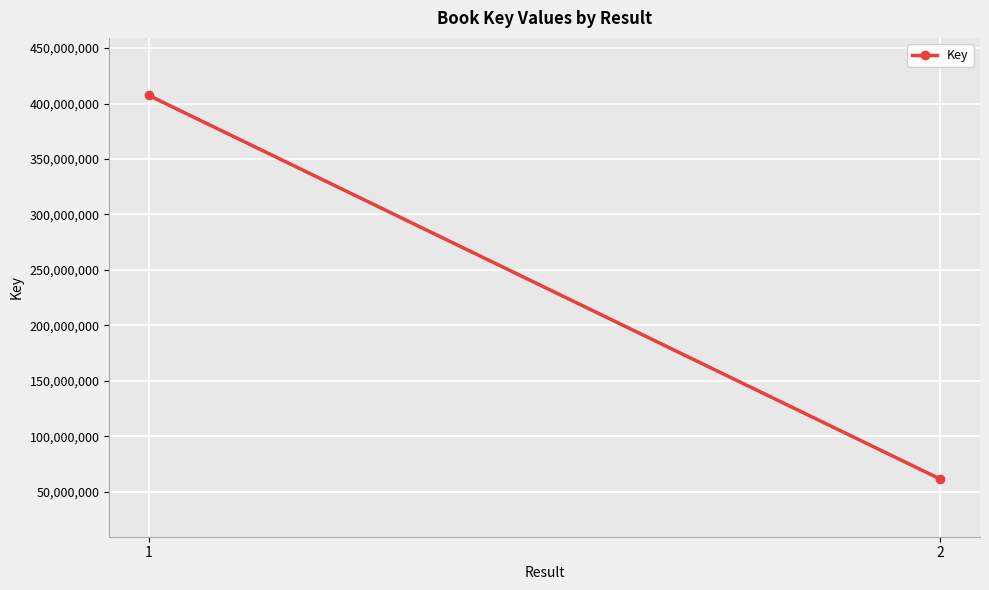

What is the difference between the maximum and minimum values?

346106081